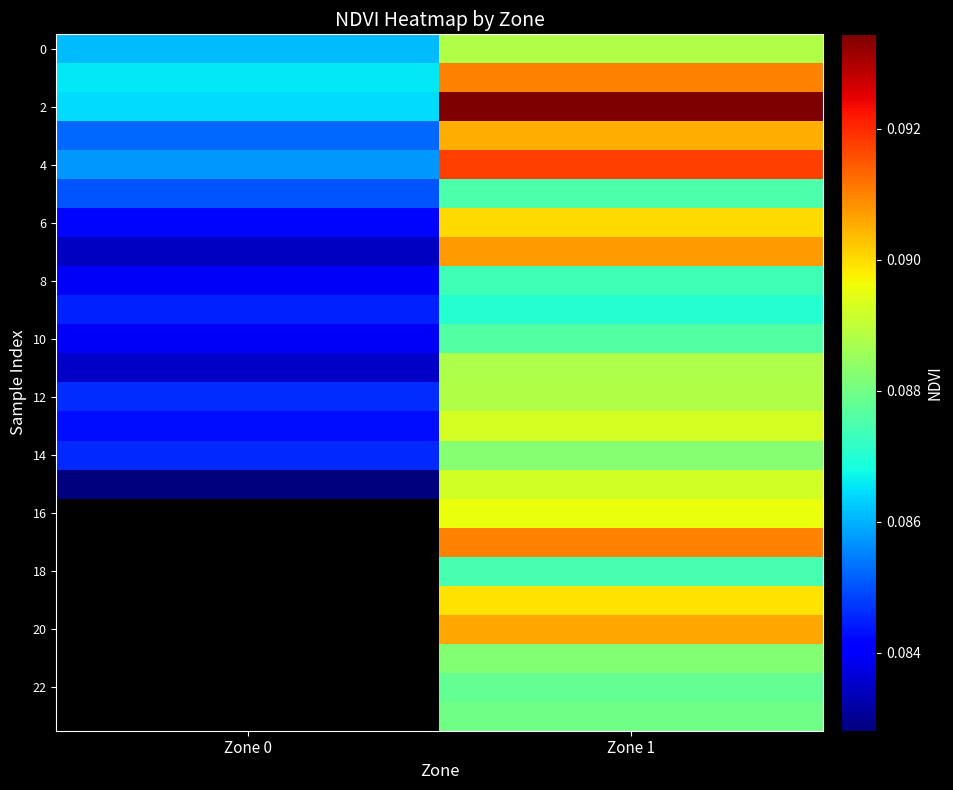

Which has a higher value, Zone 1 or Zone 0?

Zone 1